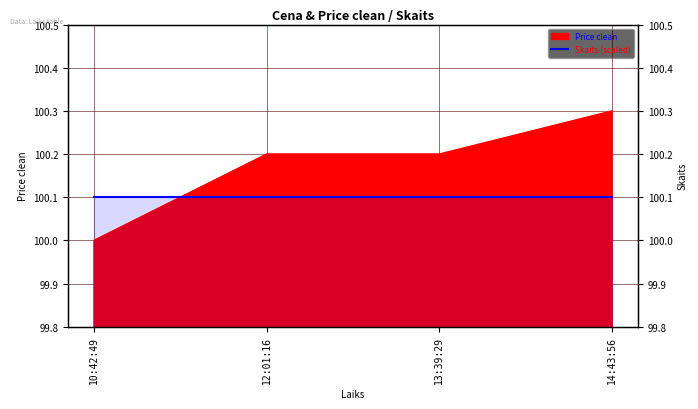

What is the label of the 4th point from the left?

14:43:56